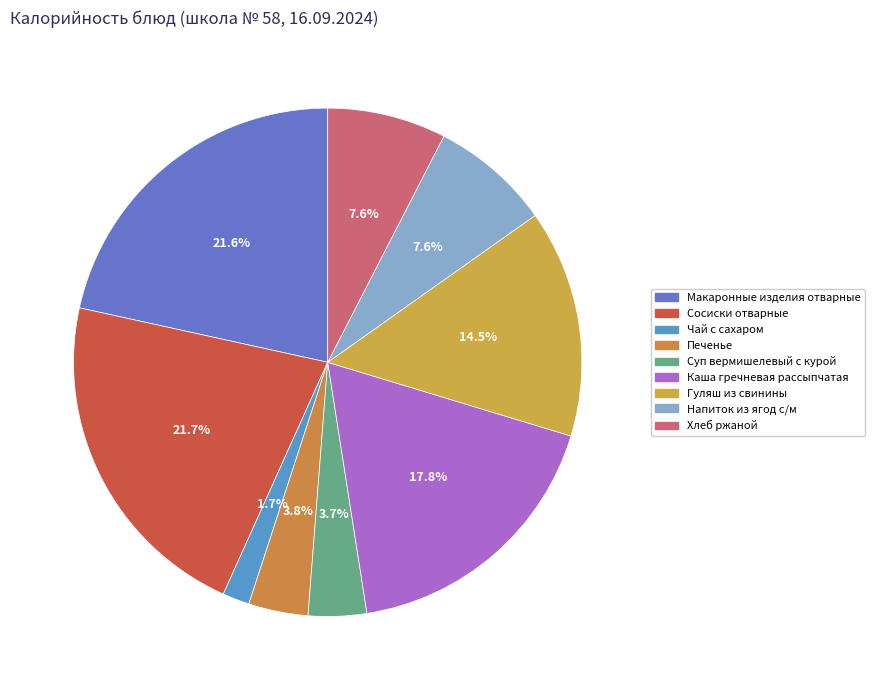

How many segments does this pie chart have?

9